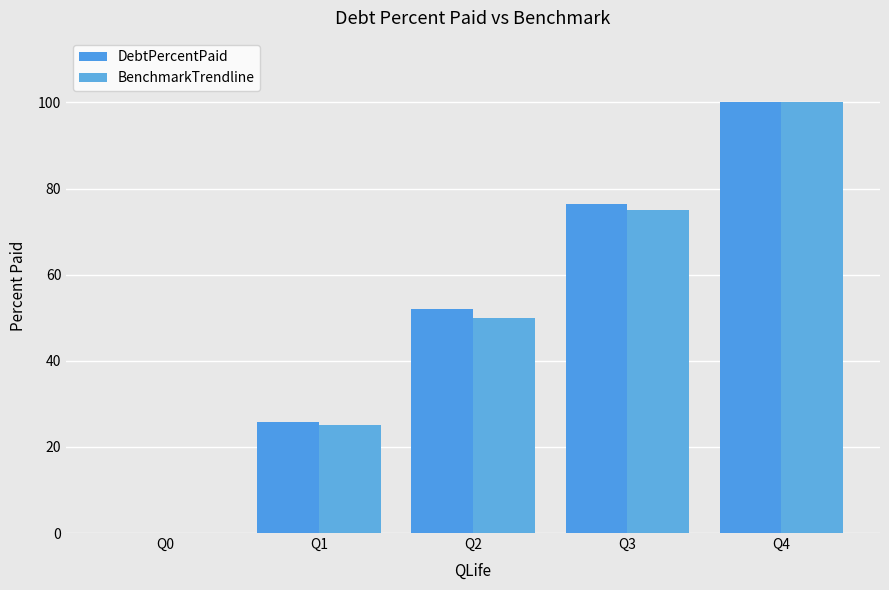

What is the sum of all DebtPercentPaid values?

254.3